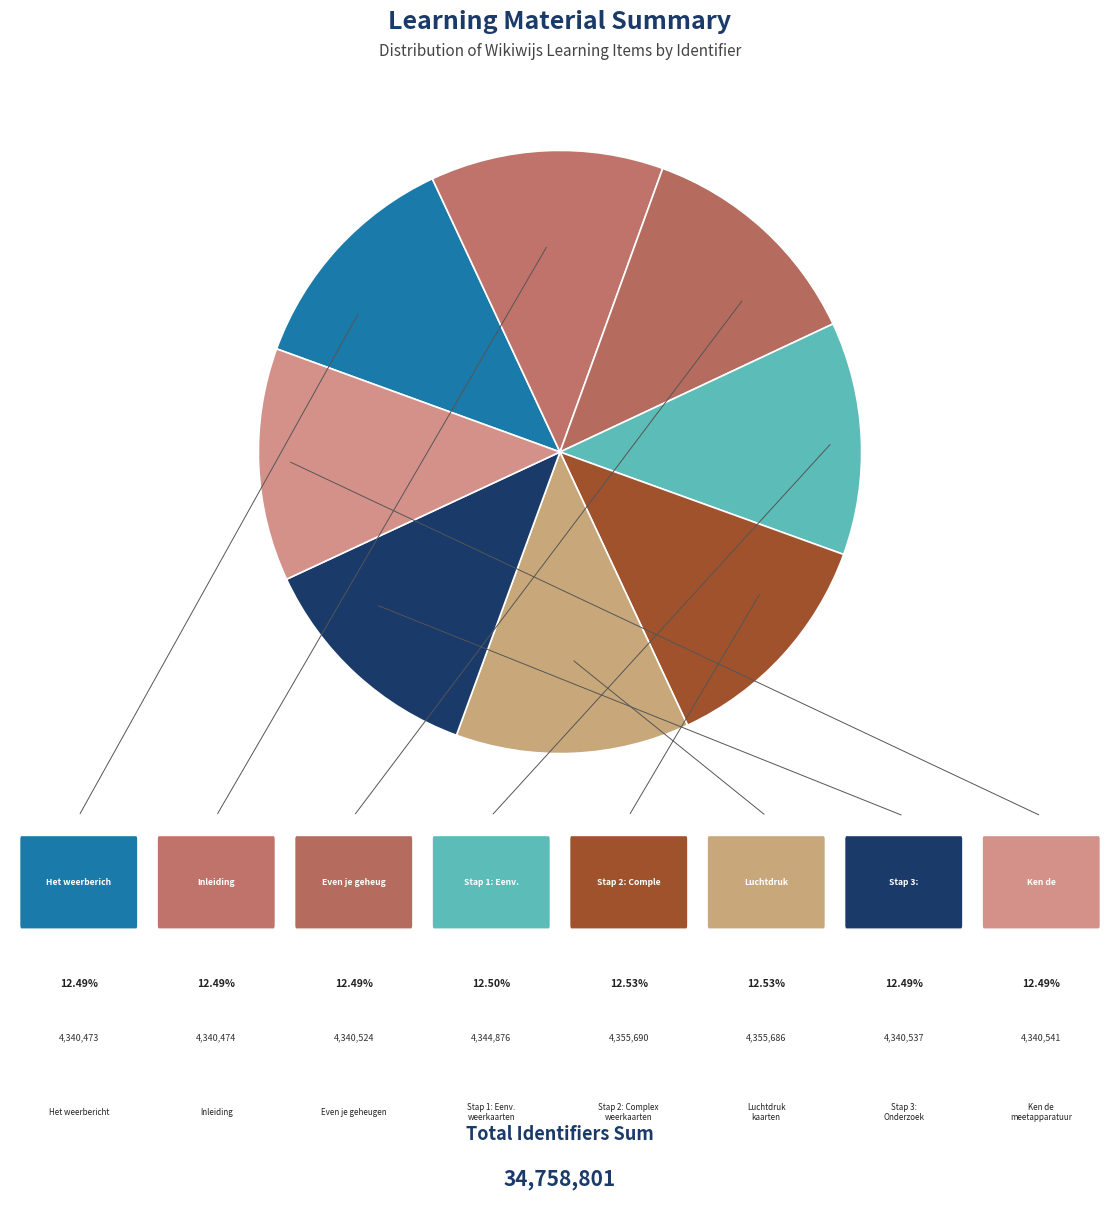

Count the number of slices in the pie.

8